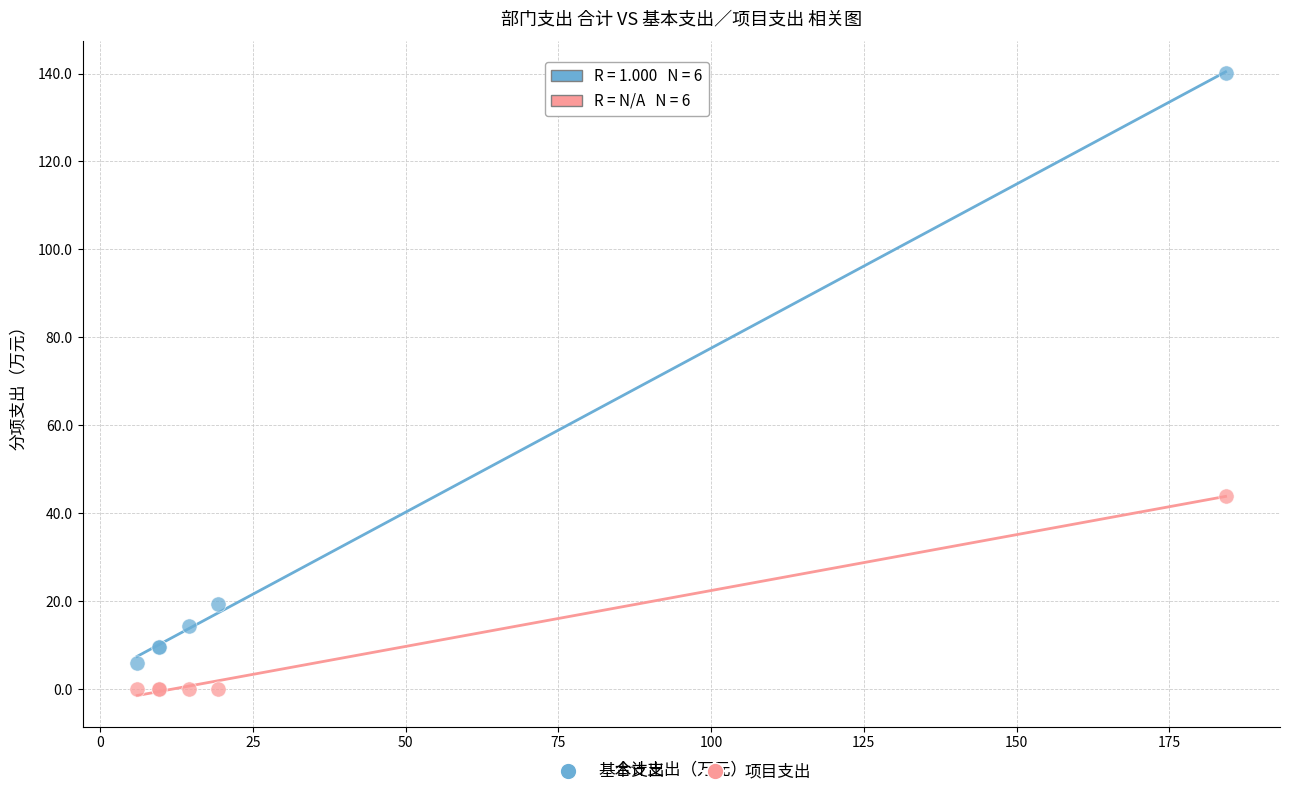

In the 基本支出 series, what Y value is closest to 73?

19.3